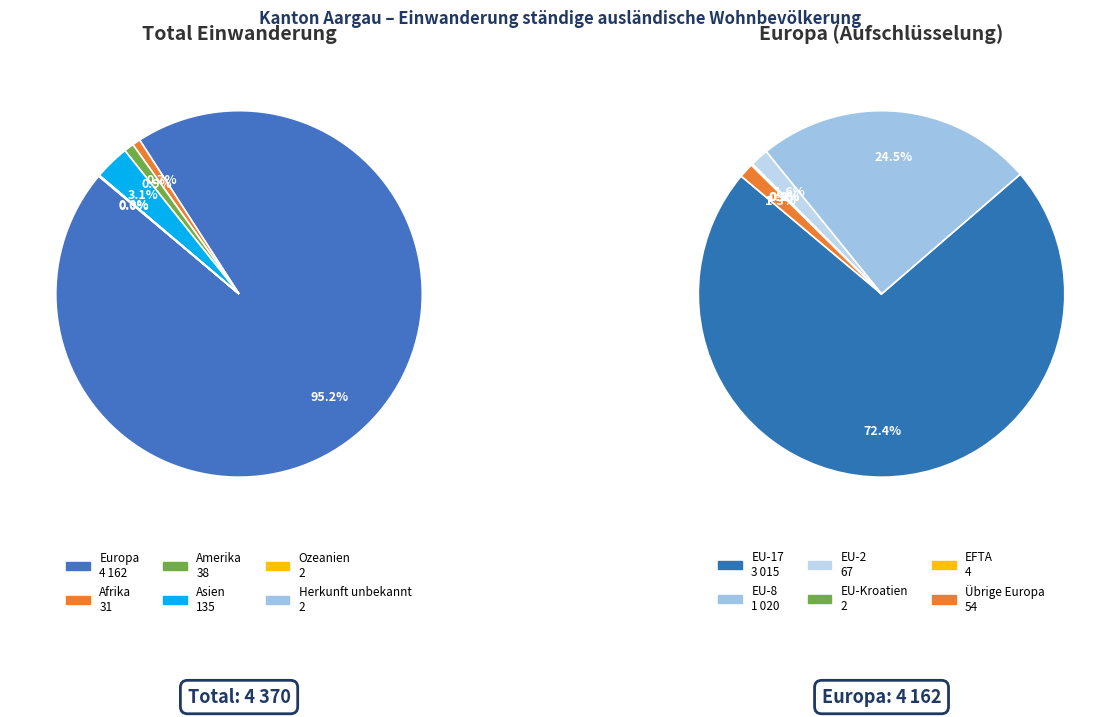

To the nearest percent, what portion does Amerika represent?

1%